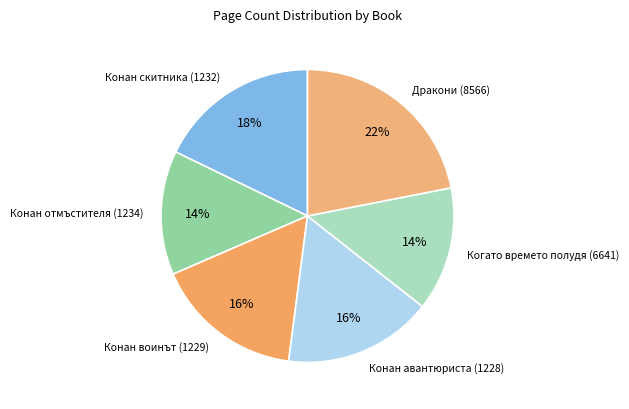

Which slice is the largest?

Дракони (8566)